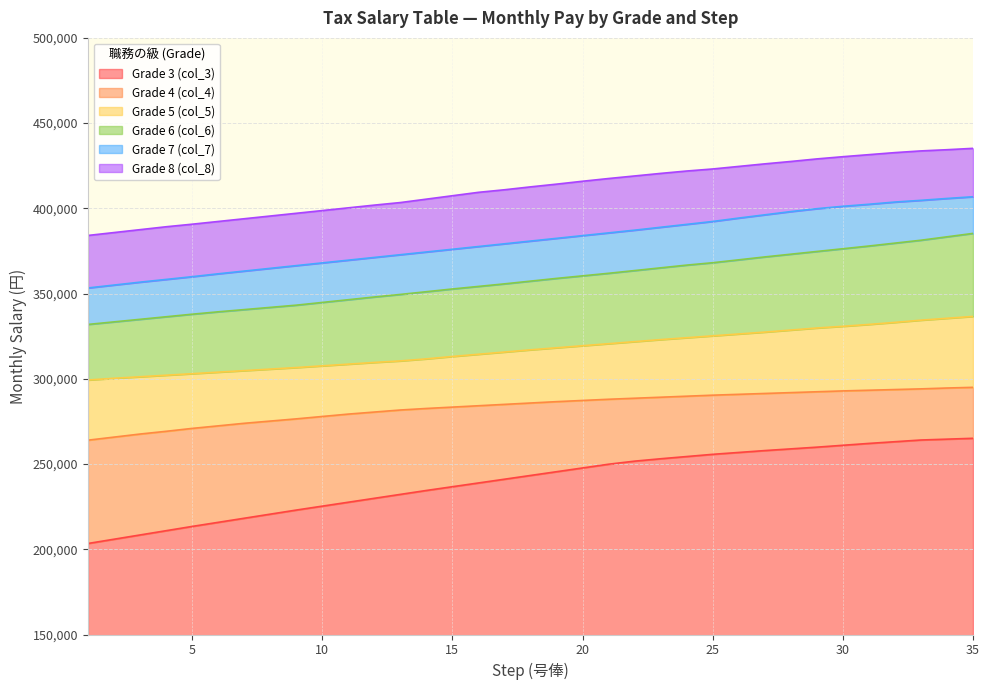

True or false: Grade 4 (col_4) has a value of 272400 at 6.

True